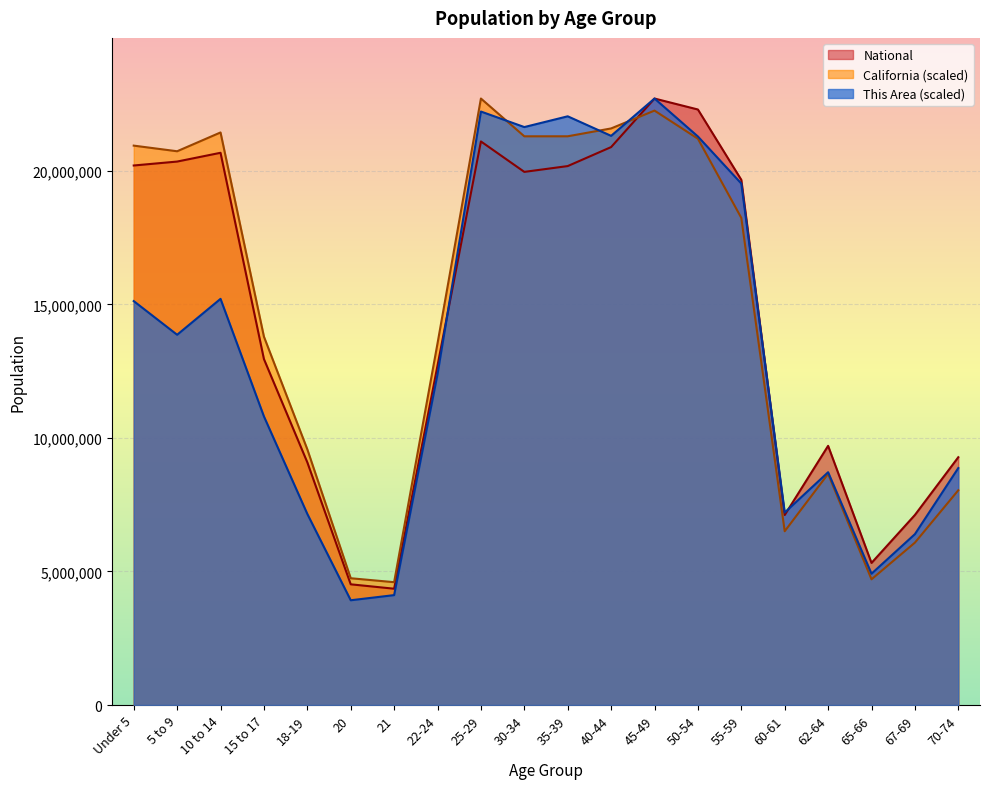

What is the difference between the maximum and minimum values in the This Area series?

18786675.5